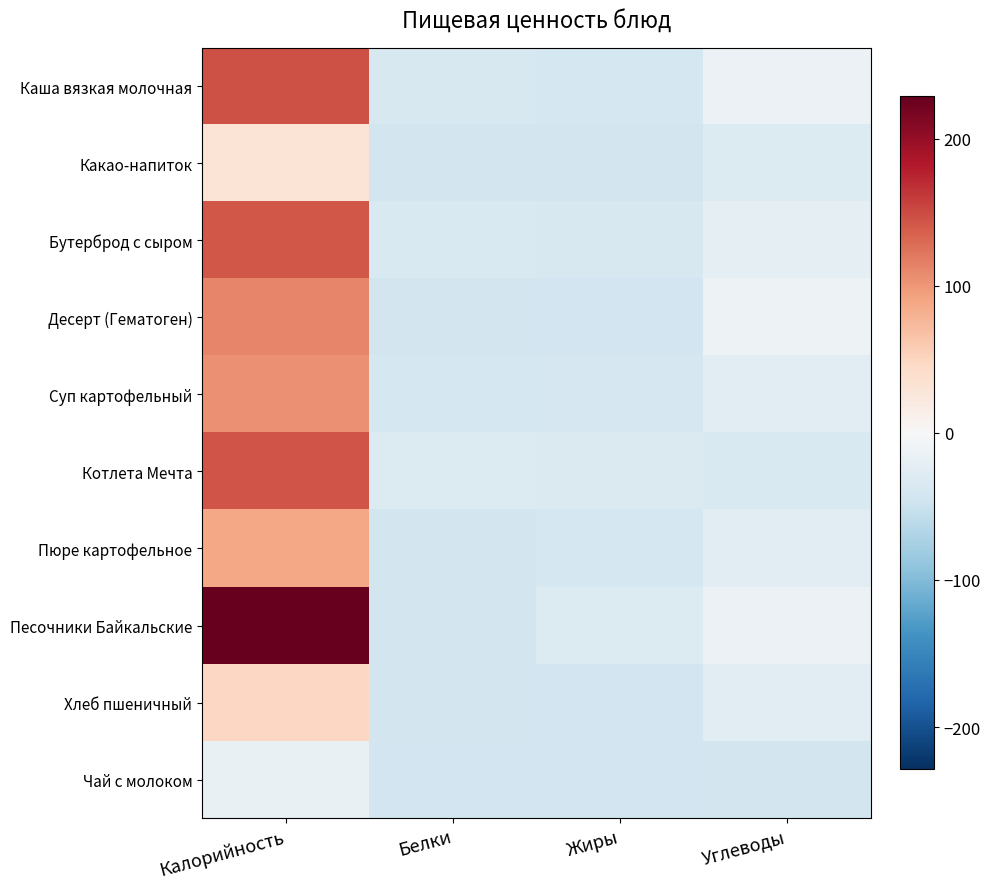

At Калорийность, list the series in order from smallest to largest.

Чай с молоком, Какао-напиток, Хлеб пшеничный, Пюре картофельное, Суп картофельный, Десерт (Гематоген), Бутерброд с сыром, Котлета Мечта, Каша вязкая молочная, Песочники Байкальские